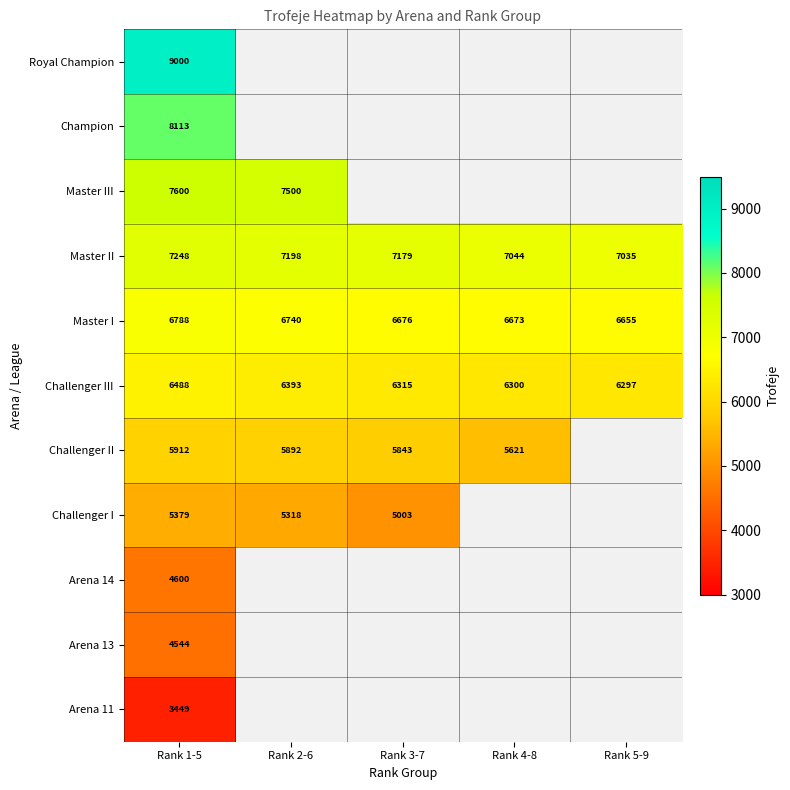

What is the difference between the highest and lowest values at Rank 1-5?

5551